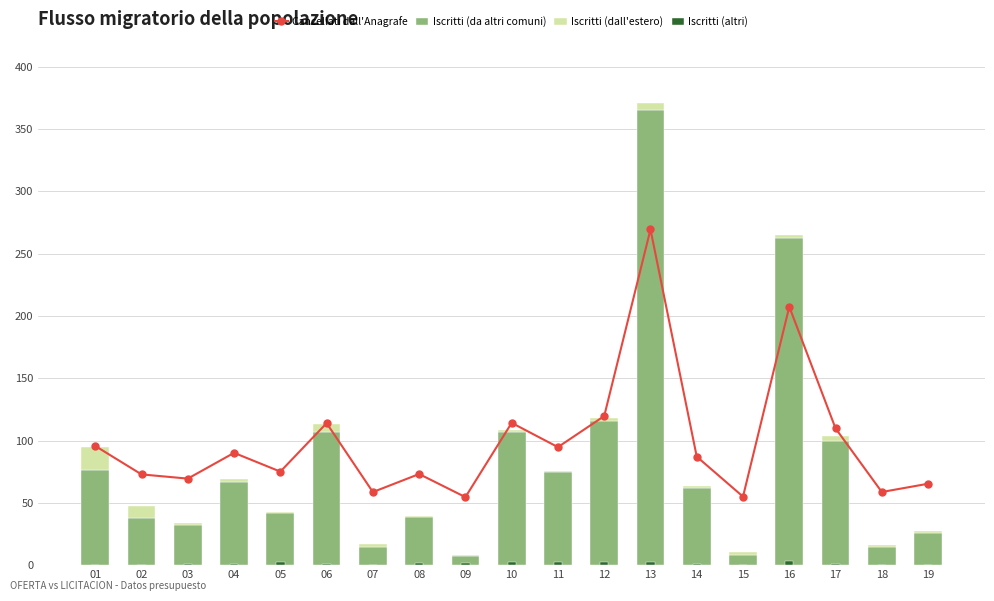

Does the chart contain stacked bars?

No